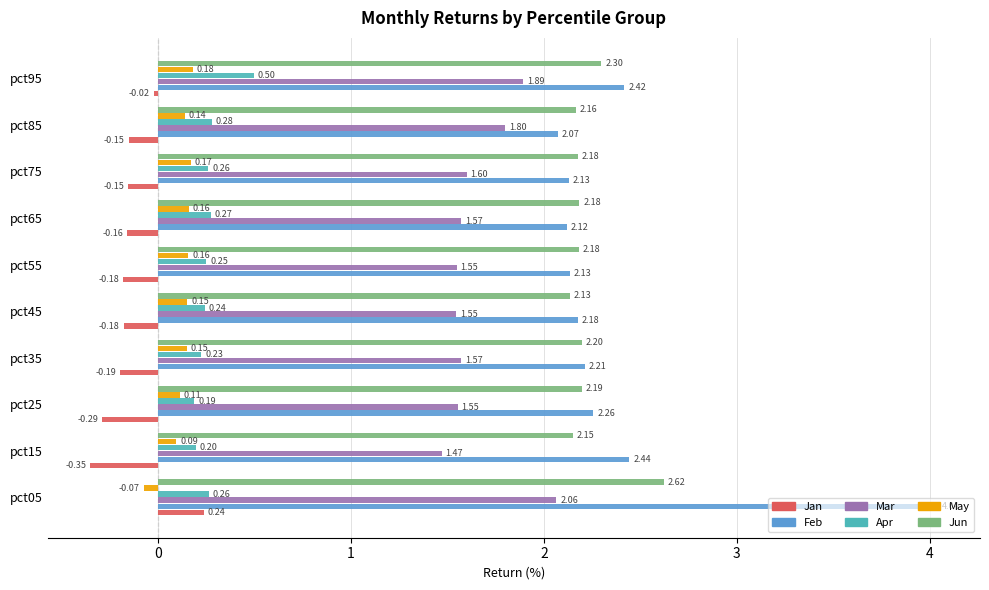

Which series has the largest total across all categories?

Feb